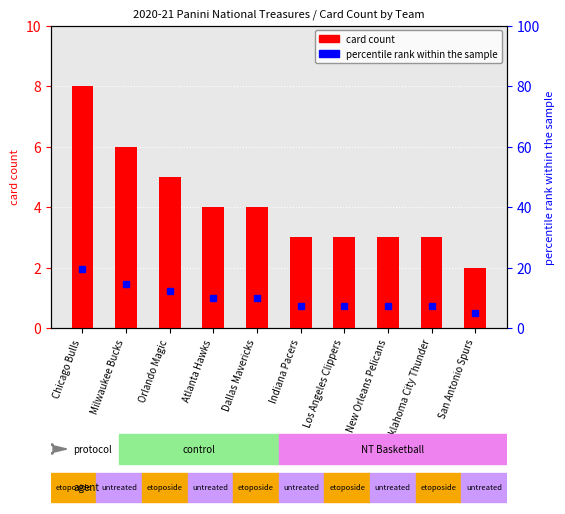

Count the number of data series in this chart.

2